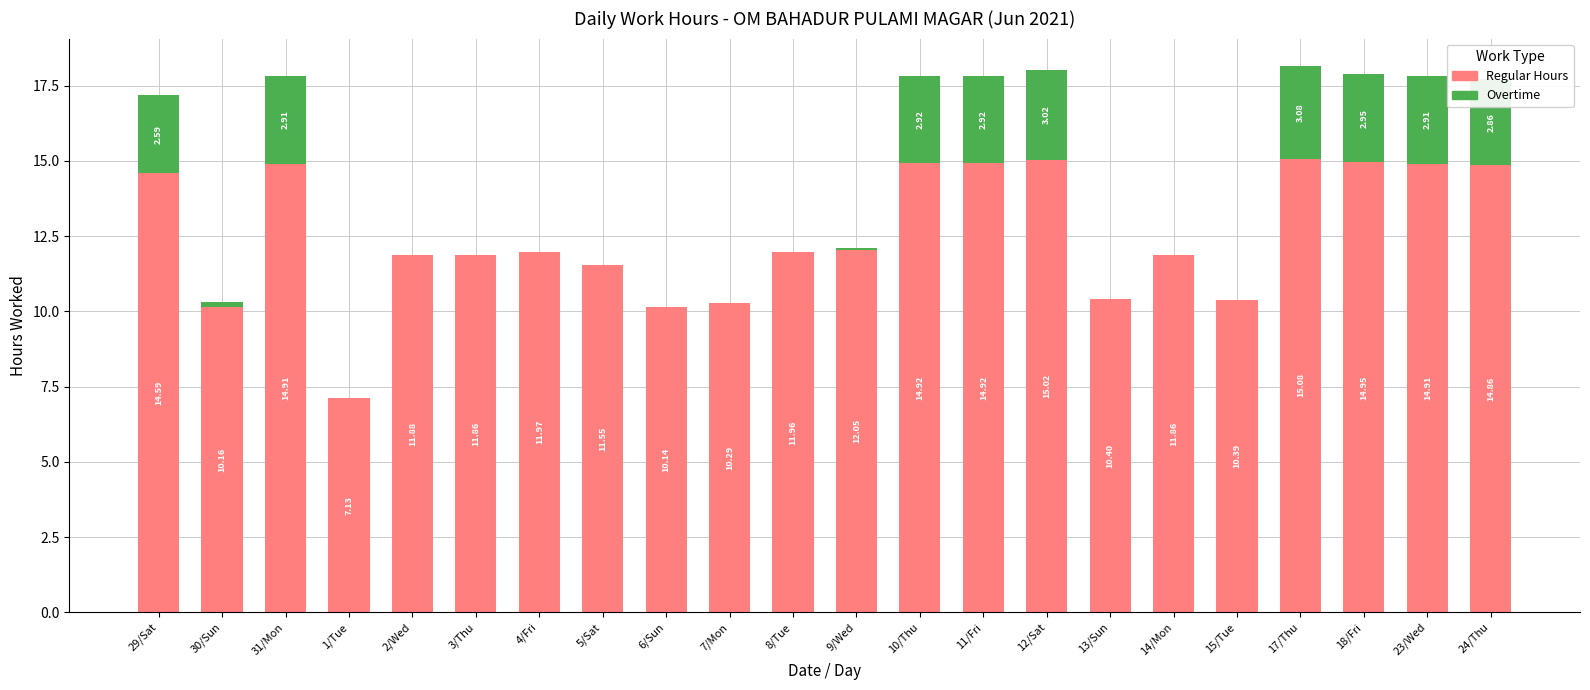

At which category is the sum across all series the highest?

17/Thu